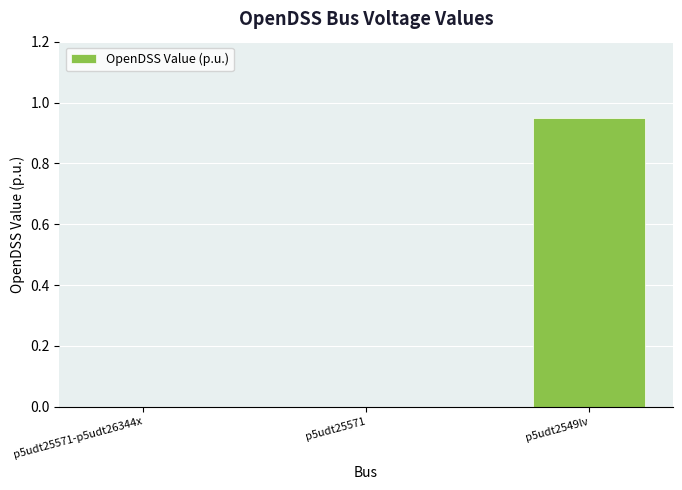

Which category has the highest value across all series?

p5udt2549lv